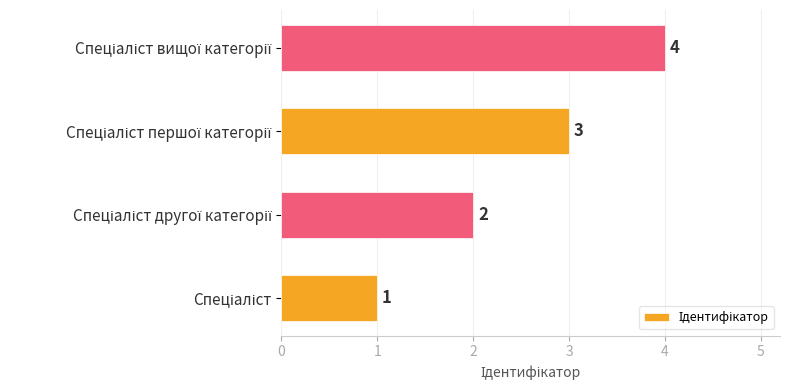

What is the difference between the maximum and second lowest values?

2